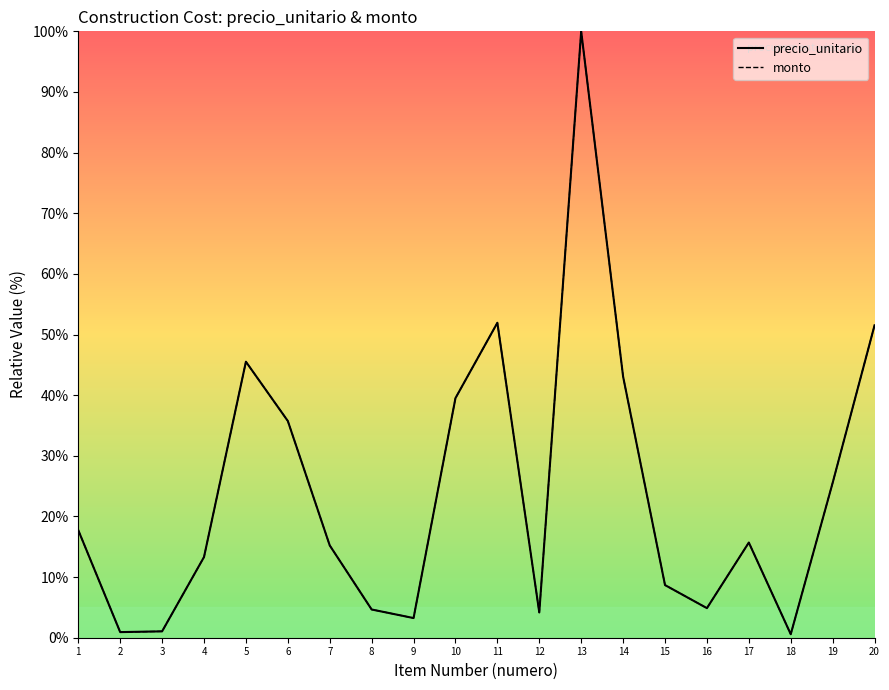

What is the difference between the second highest and second lowest values in the precio_unitario series?

51.0